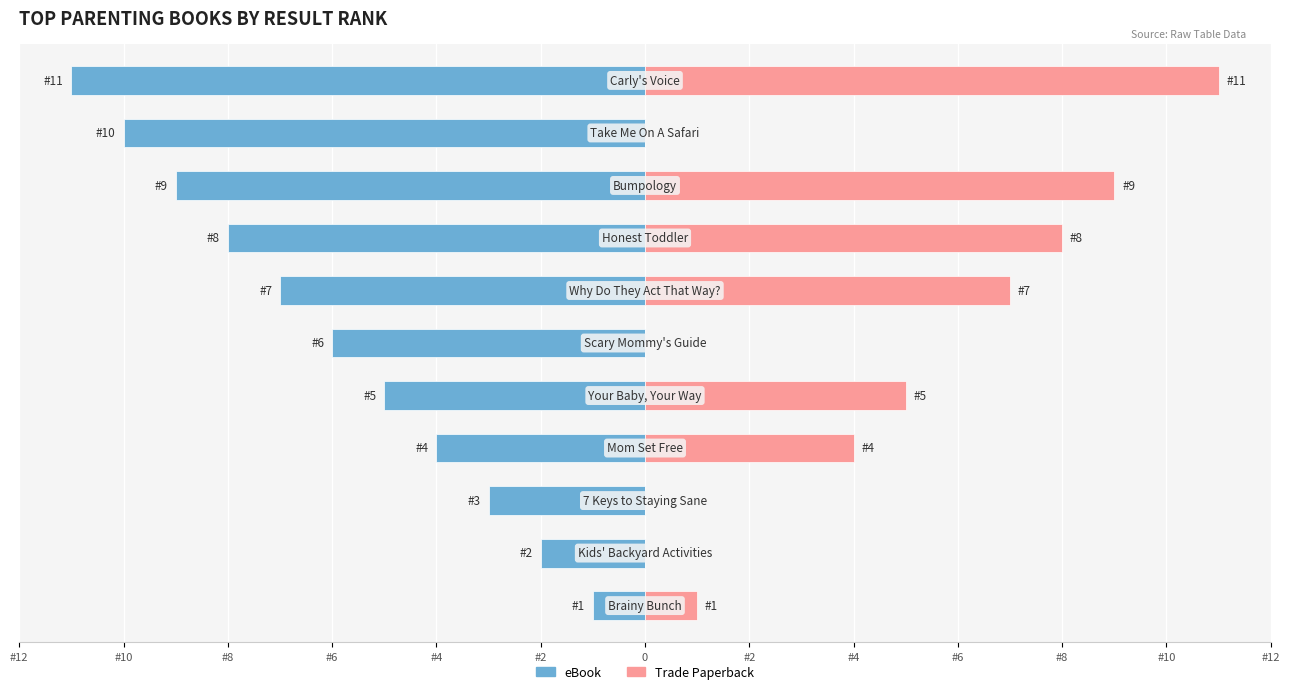

Are the bars grouped side by side (vs. stacked)?

Yes